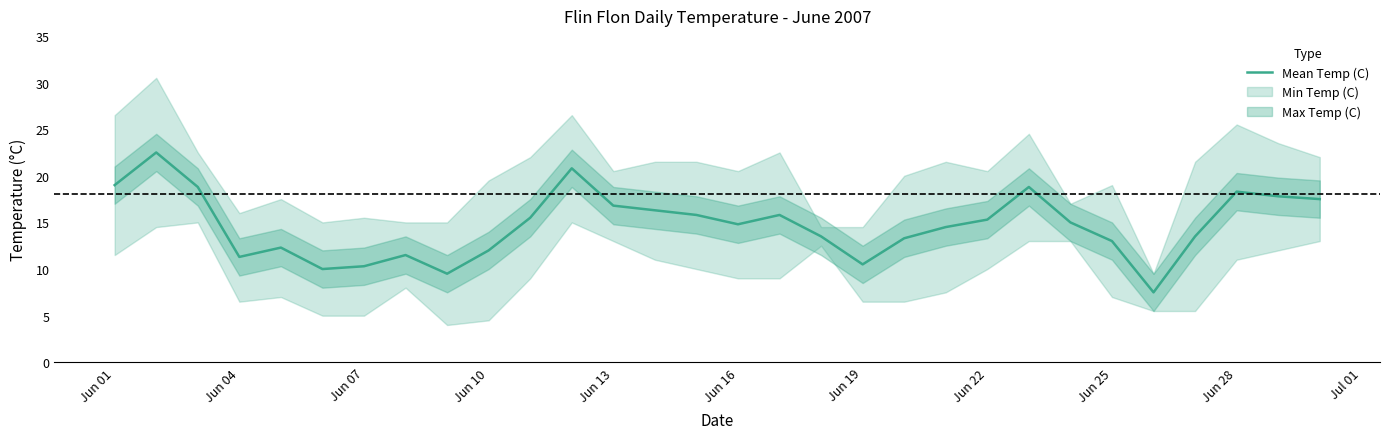

How many interior local peaks (higher than both neighbors) does the data have?

7